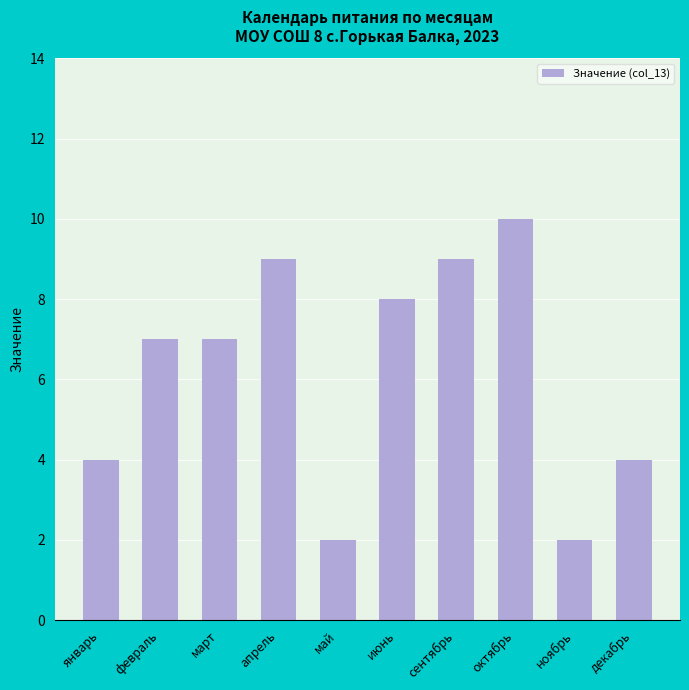

What is the difference between the maximum and second lowest values?

8